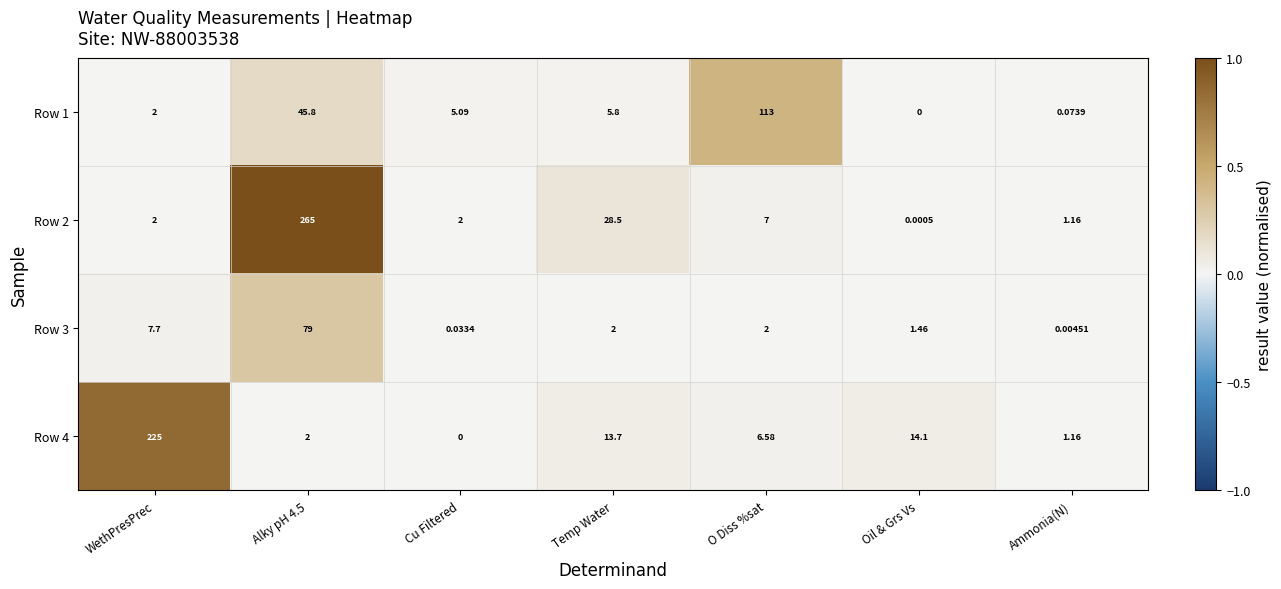

Is the value of Row 3 at Alky pH 4.5 greater than the value of Row 2 at Temp Water?

Yes